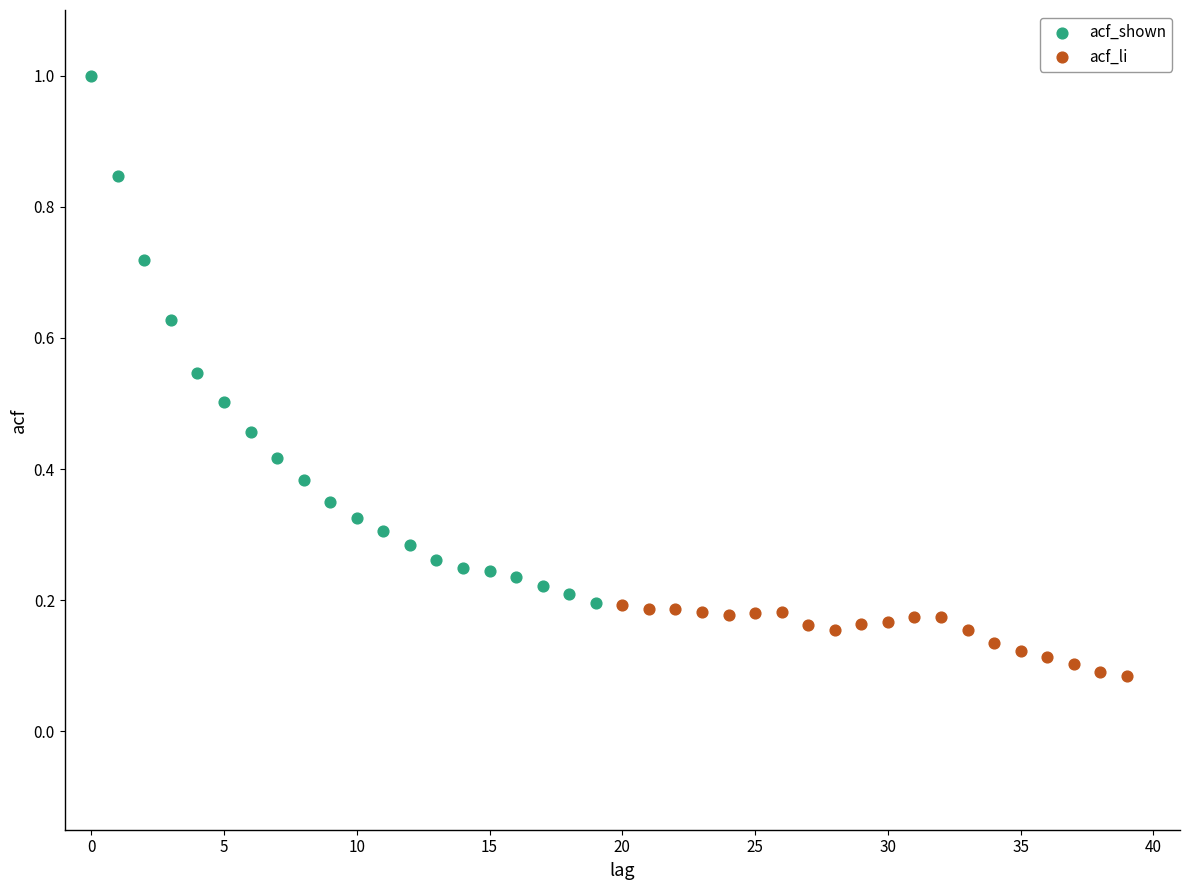

Which series has the largest Y range (max minus min)?

acf_shown